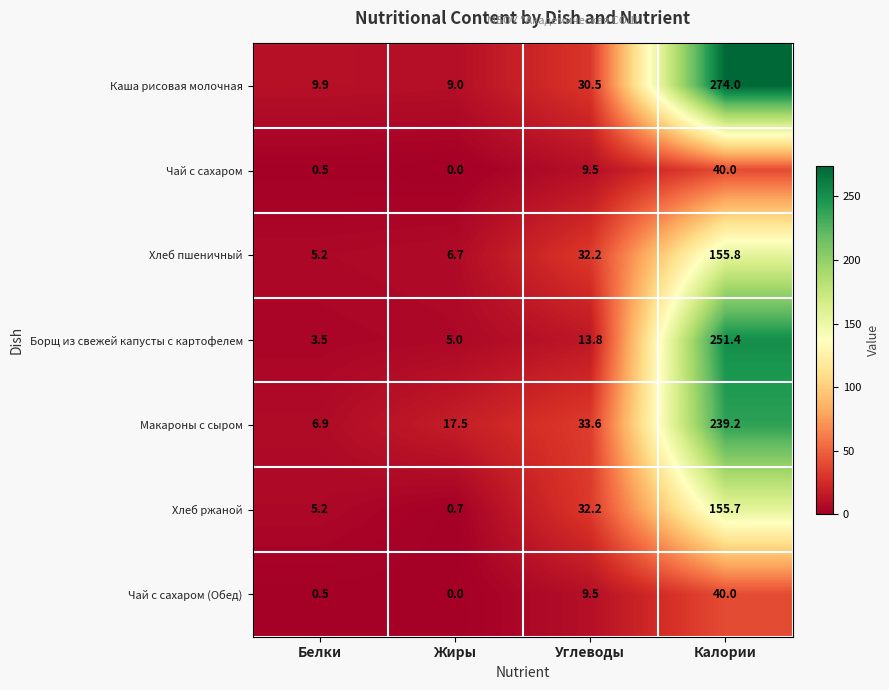

What is the difference between the highest and lowest values at Калории?

234.0